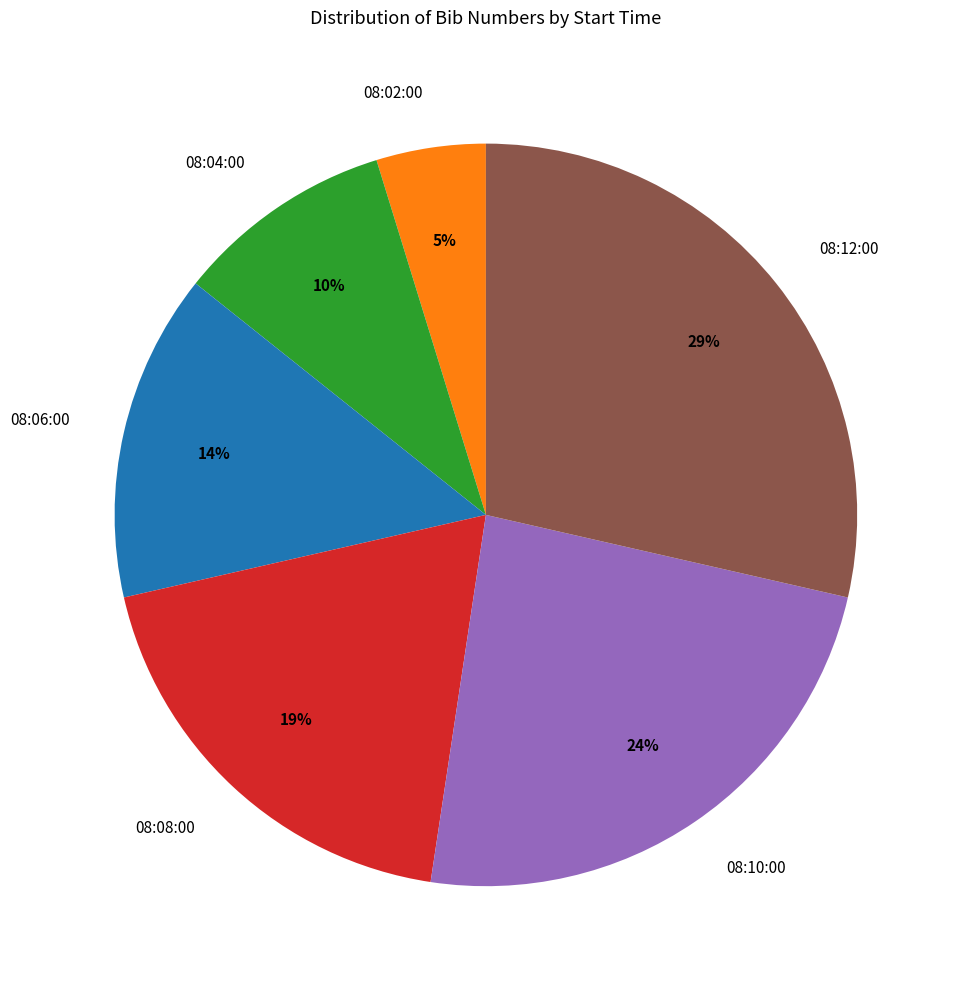

Count the number of slices in the pie.

6